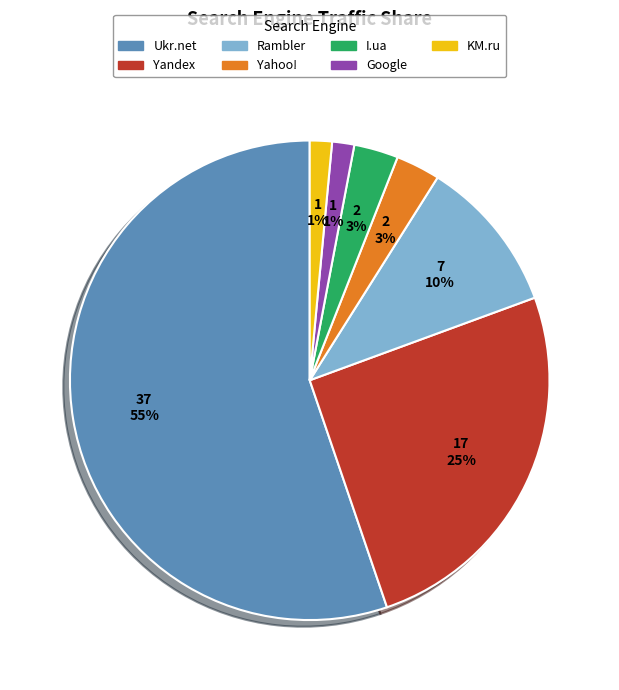

Which slice is the largest?

Ukr.net